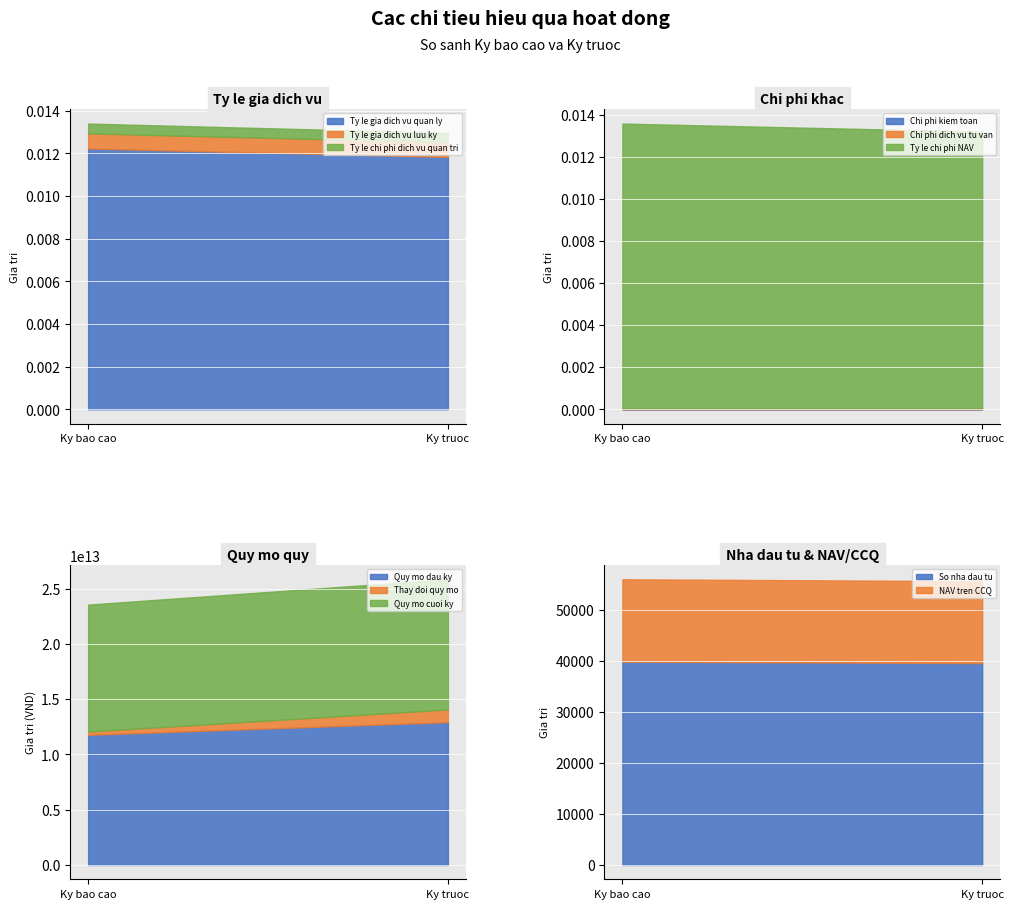

Is it true that Ty le chi phi dich vu quan tri equals 0.0 at 1?

True